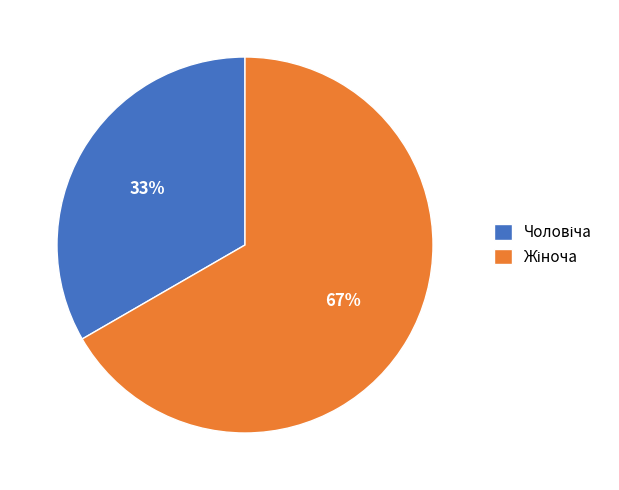

To the nearest percent, what is the average slice percentage?

50%